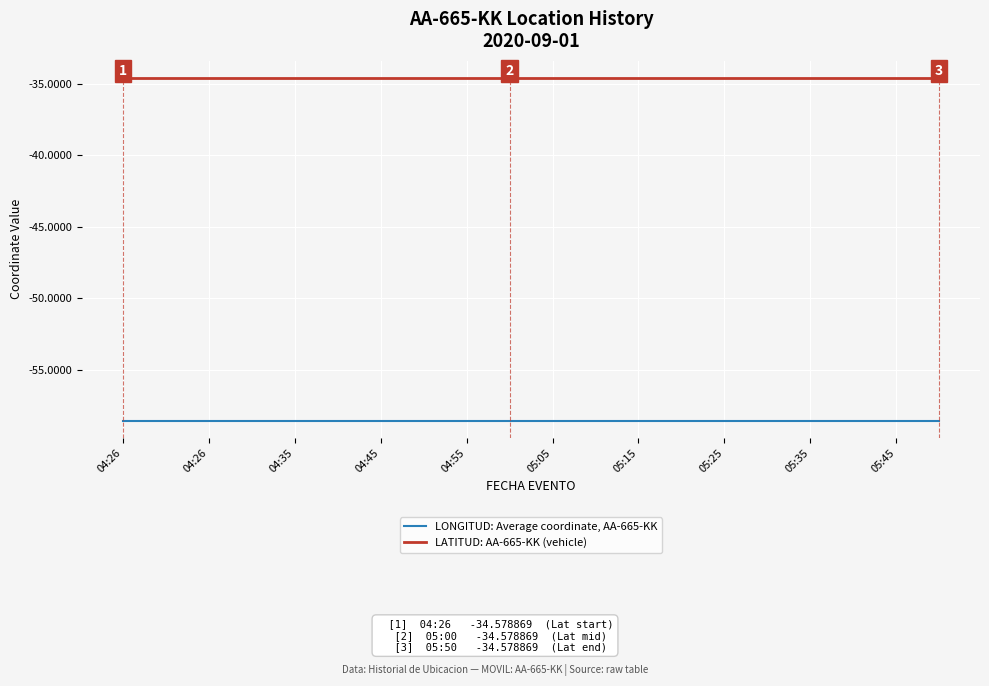

Which series has the largest total across all categories?

LATITUD: AA-665-KK (vehicle)